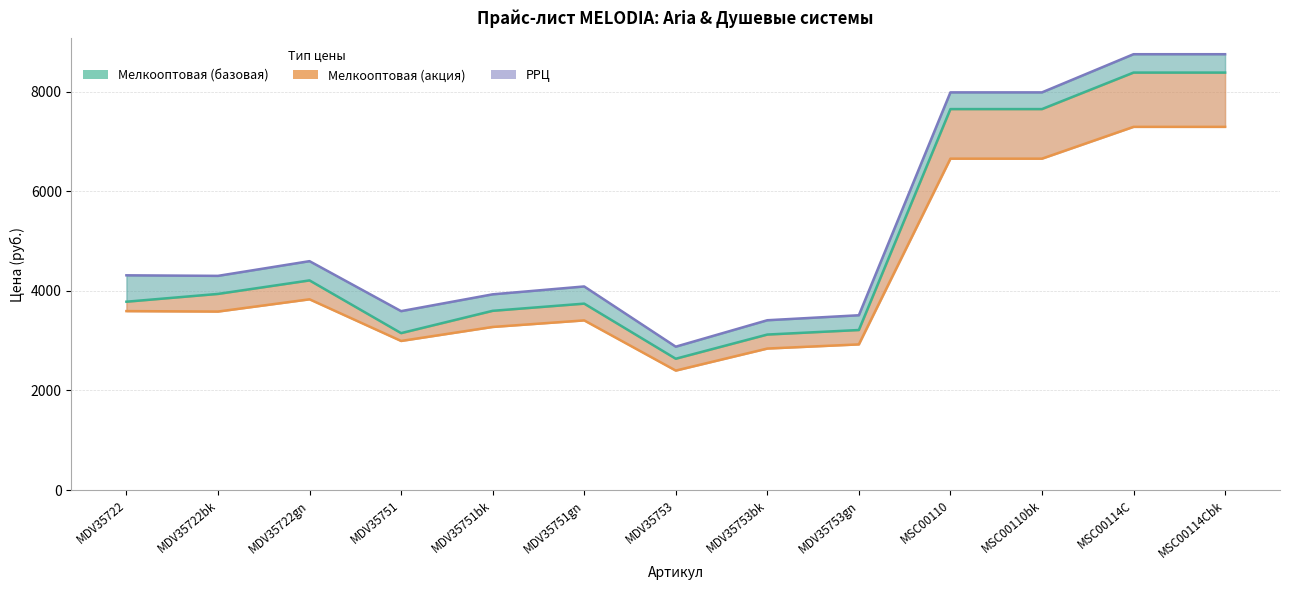

Which series has the largest range (max minus min)?

РРЦ